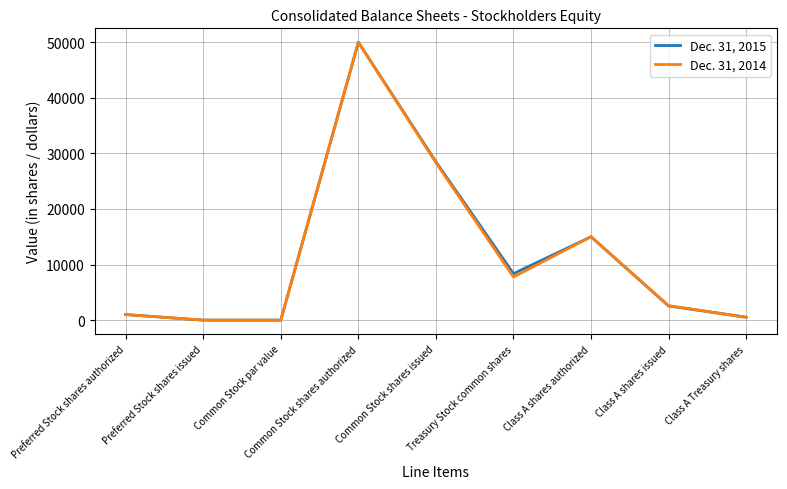

At which category is the sum across all series the highest?

Common Stock shares authorized